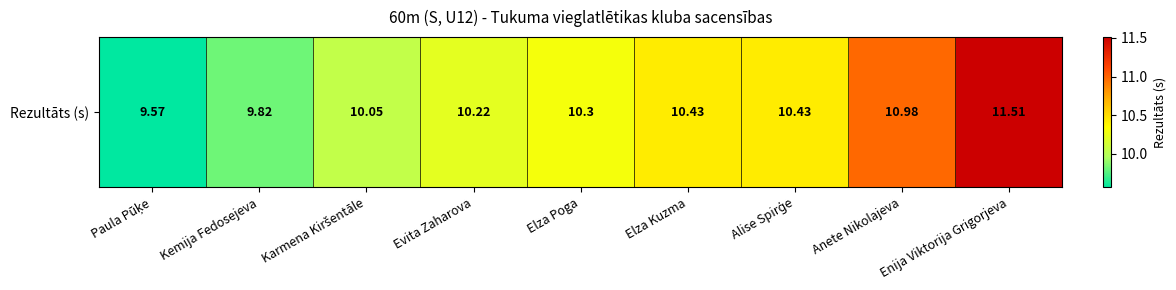

Where is the data nearest to the value 10?

Karmena Kiršentāle